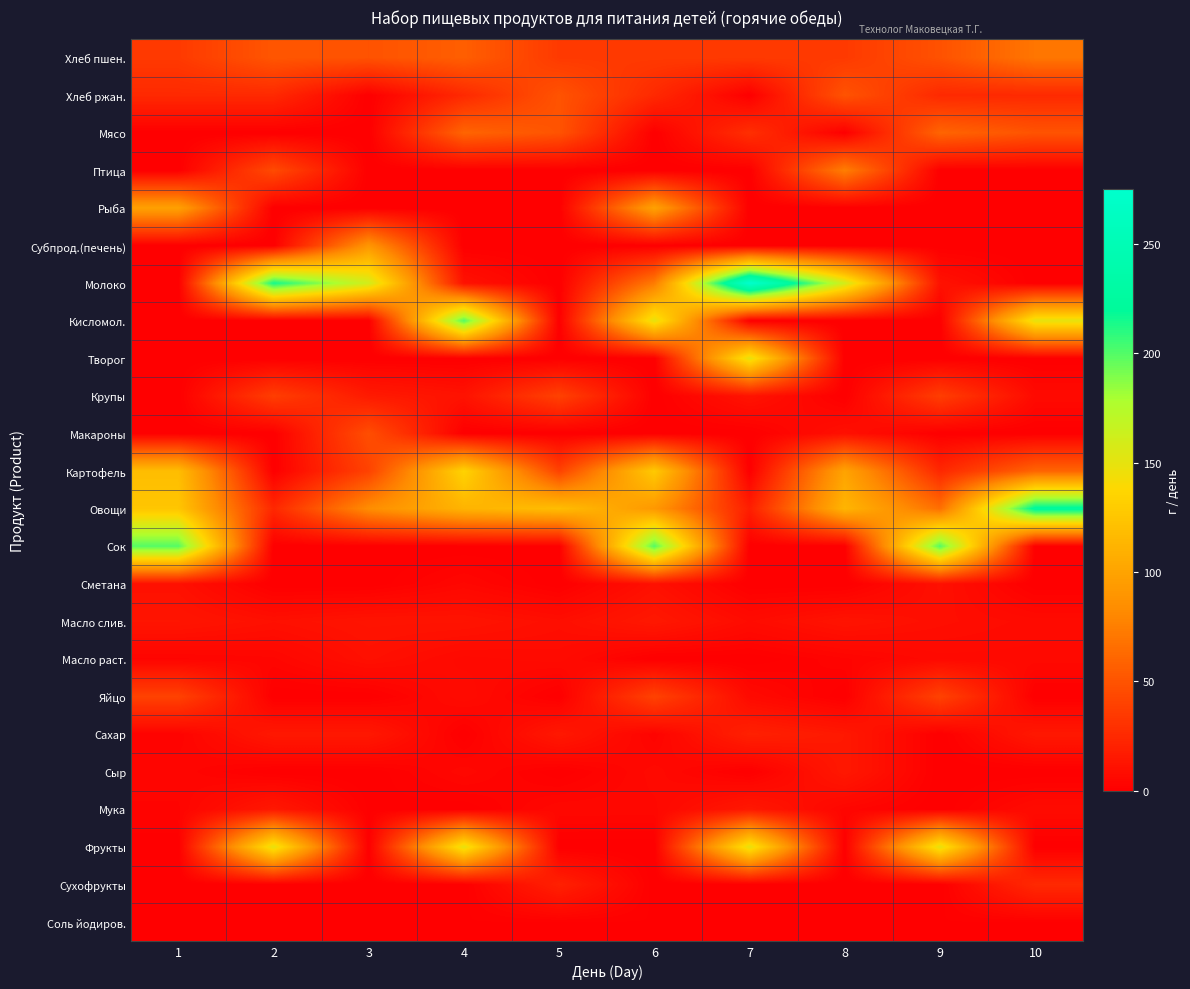

Which series has the largest range (max minus min)?

Молоко